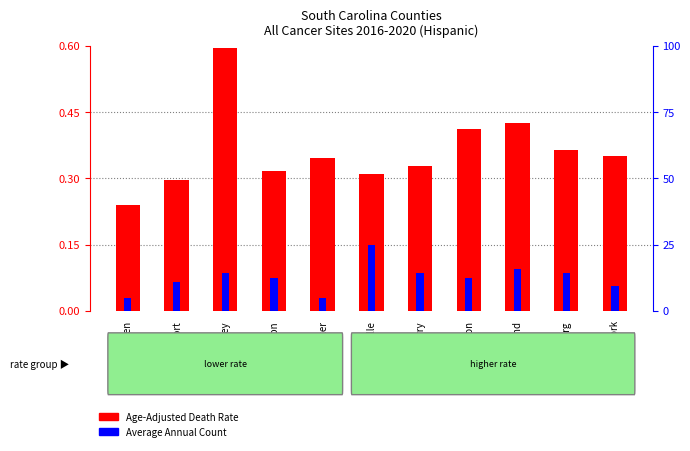

Which label corresponds to the smallest value in the chart?

Aiken